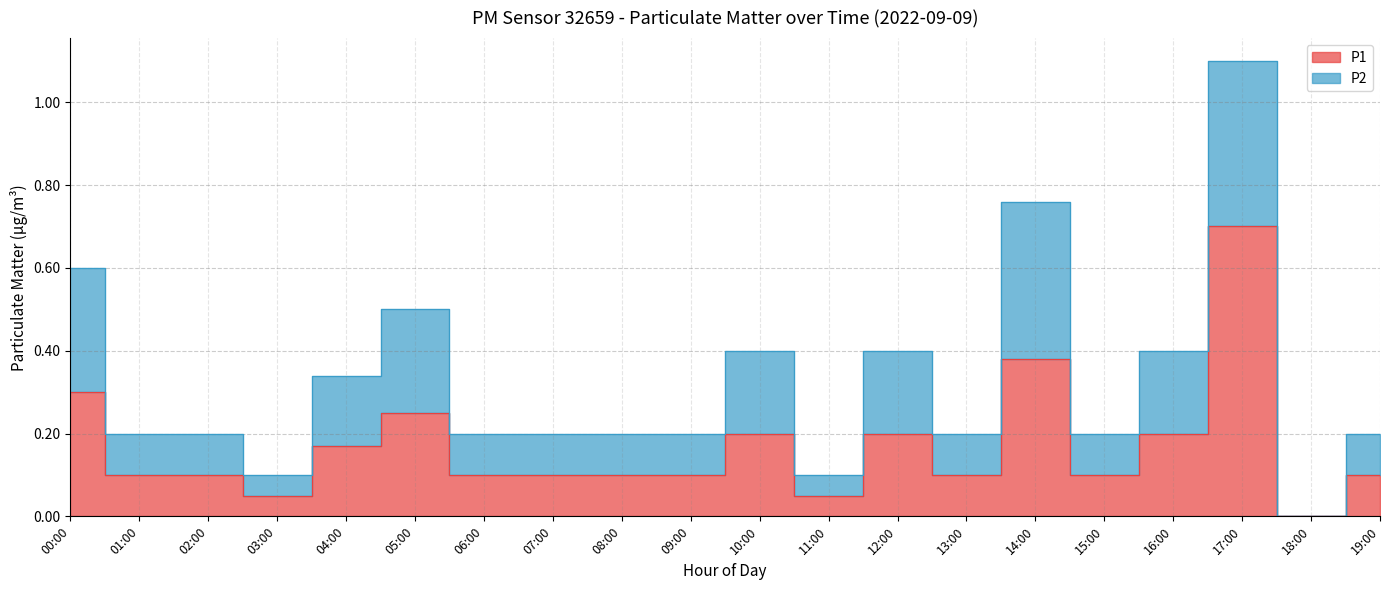

List the labels in order of value, smallest first.

18:00, 03:00, 11:00, 01:00, 02:00, 06:00, 07:00, 08:00, 09:00, 13:00, 15:00, 19:00, 04:00, 10:00, 12:00, 16:00, 05:00, 00:00, 14:00, 17:00